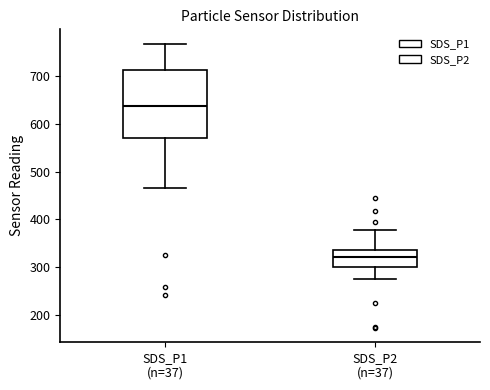

Reading left to right, read every box against the y-axis: the position of its median line, the range the box covers, and the ends of its whiskers. The values are not printed on the chart, so give them approximately, as read against the axis.

SDS_P1 (n=37): median 640, box 570 to 710, whiskers 470 to 770
SDS_P2 (n=37): median 320, box 300 to 340, whiskers 280 to 380